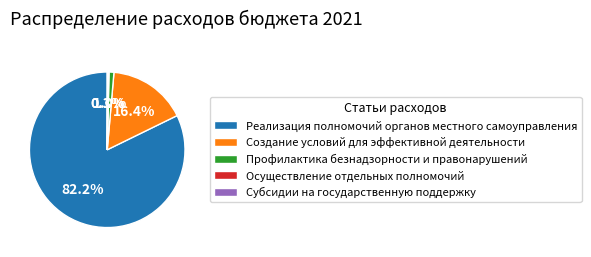

Which slice represents more than half of the pie?

Реализация полномочий органов местного самоуправления